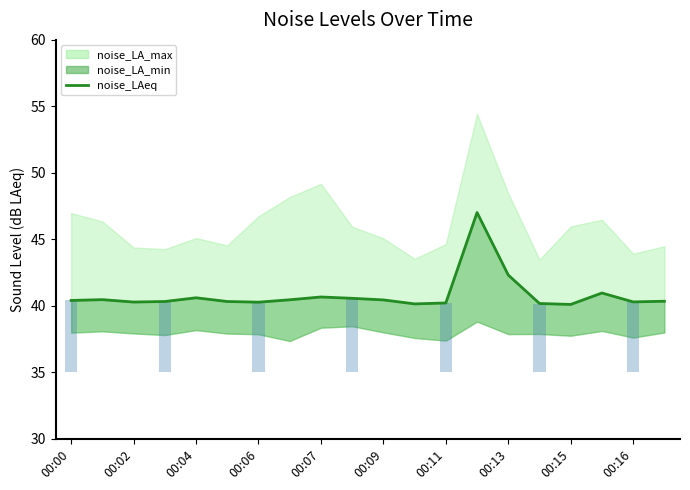

Are the bars horizontal?

No